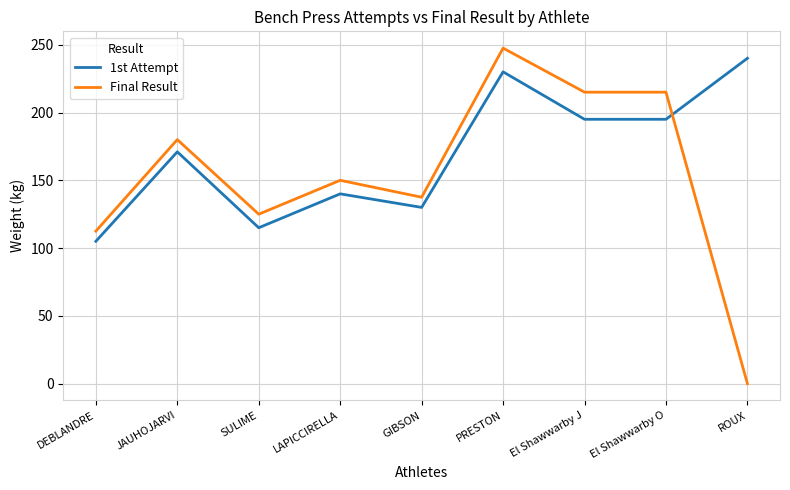

Where does the Final Result series first go above 150?

JAUHOJARVI